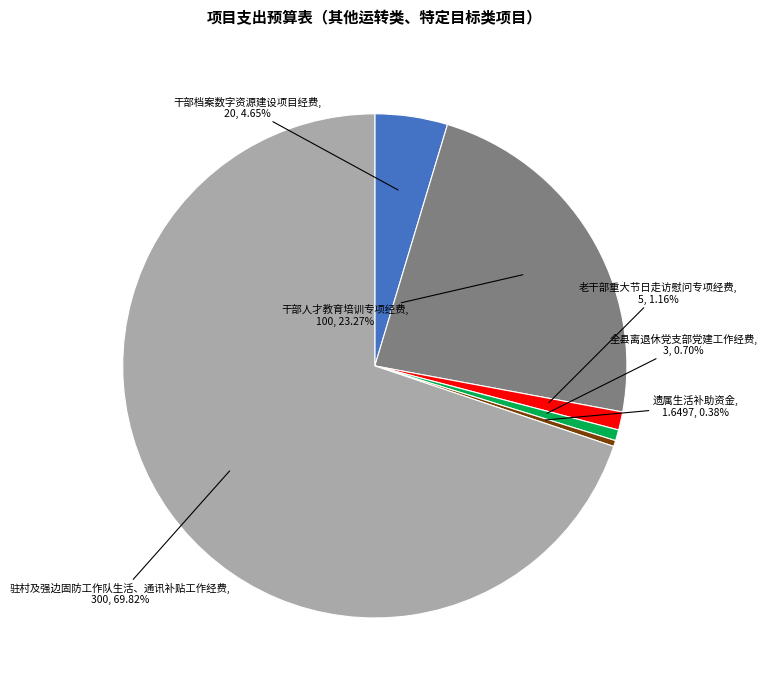

Is there a majority slice in this chart?

Yes